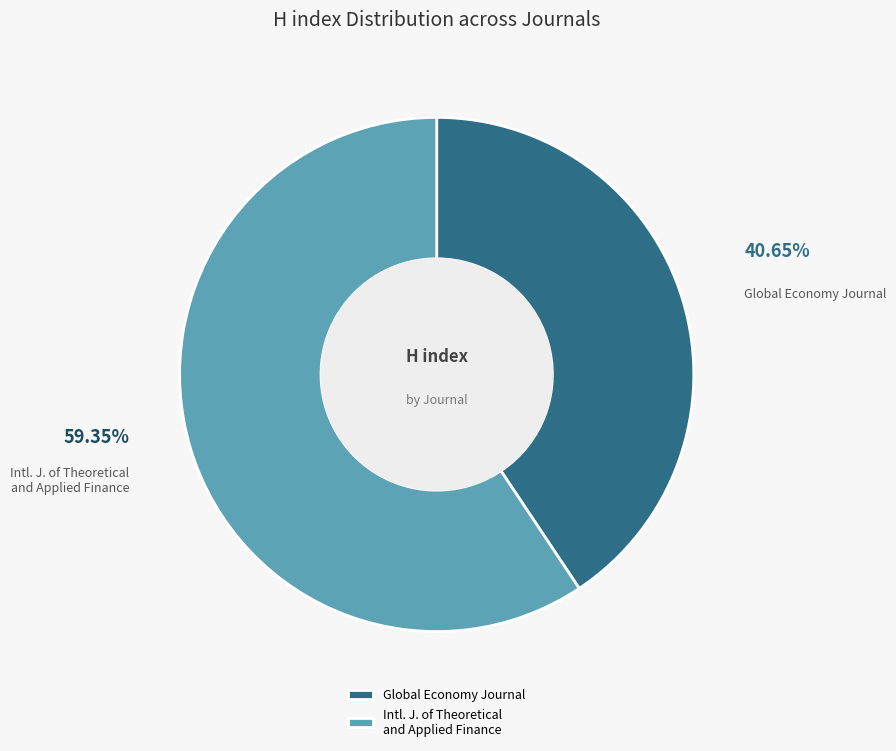

Which category has the smallest portion of the pie?

Global Economy Journal